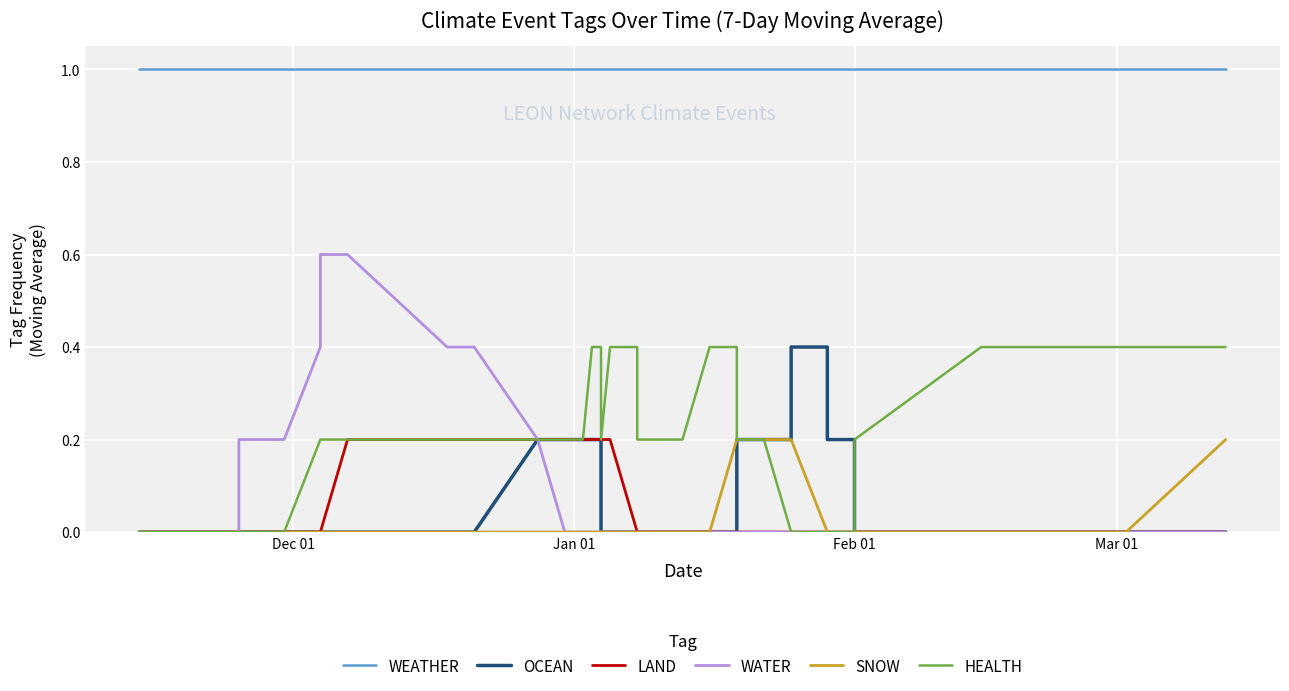

How many data points in WATER are above 0?

8